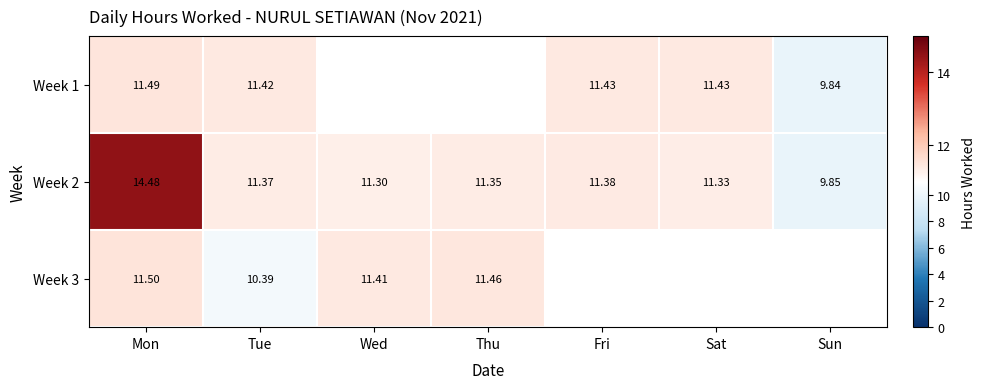

At which label does Week 2 reach its peak?

Mon